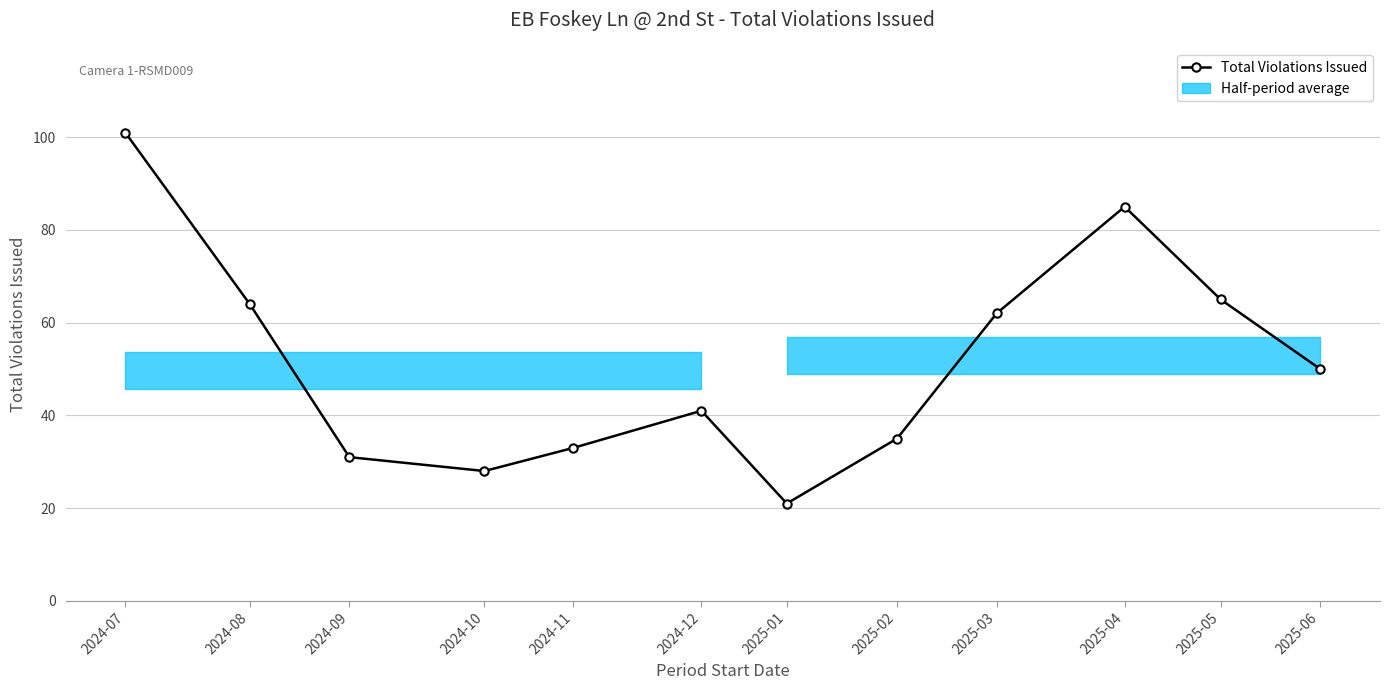

Approximately how many times larger is the value at 2024-09 compared to 2024-07?

0.3